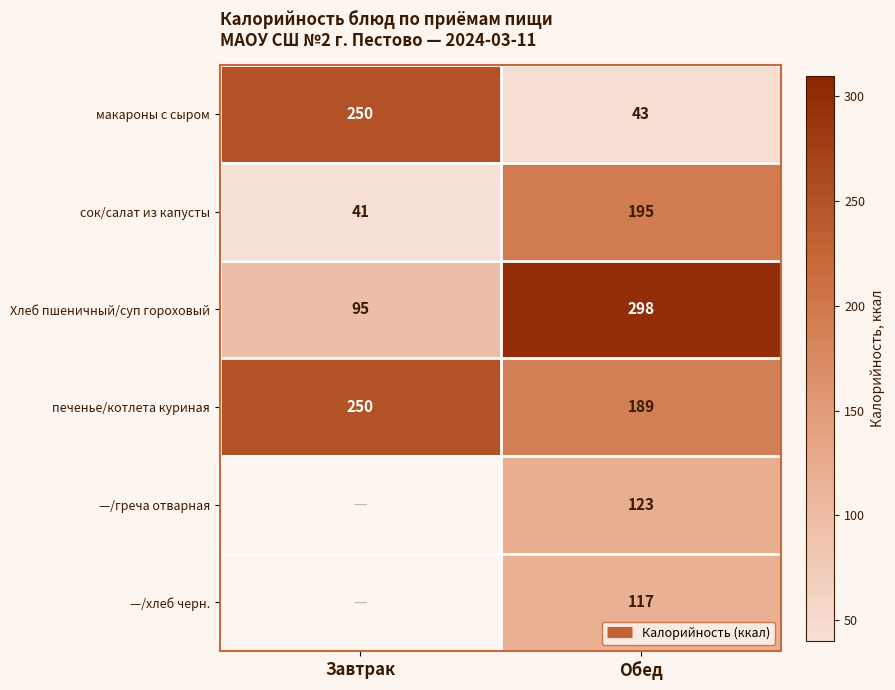

How many distinct data groups are displayed?

6